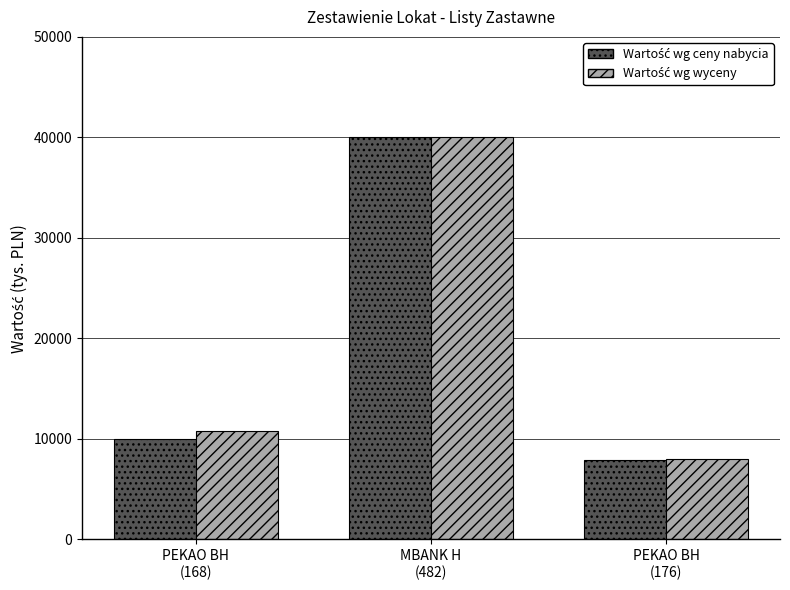

What is the smallest value displayed?

7879